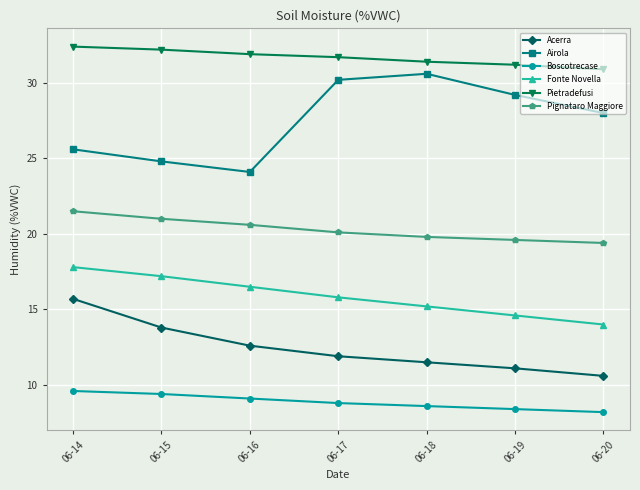

What is the sum of the Pignataro Maggiore values at 06-18 and 06-14?

41.3